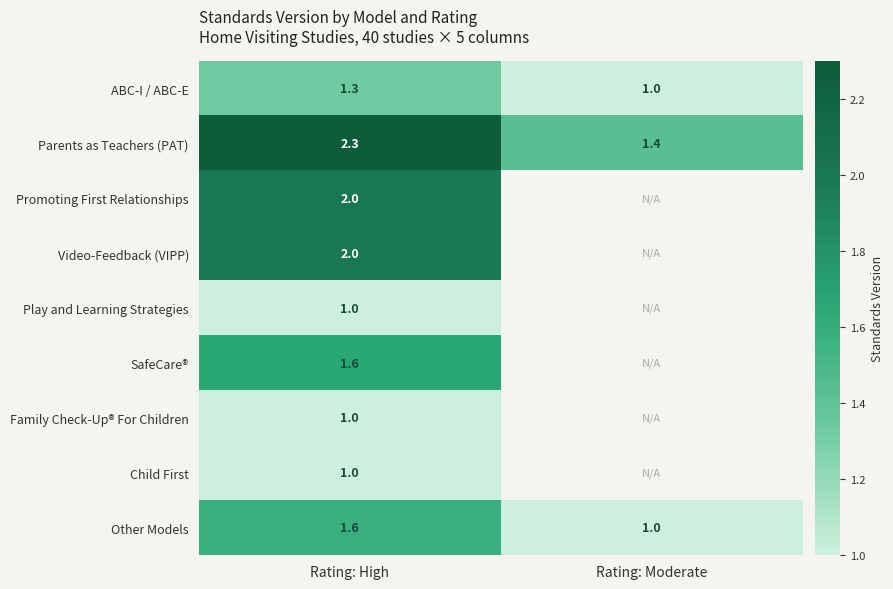

Between Rating: High and Rating: Moderate, which series saw the biggest shift?

Parents as Teachers (PAT)